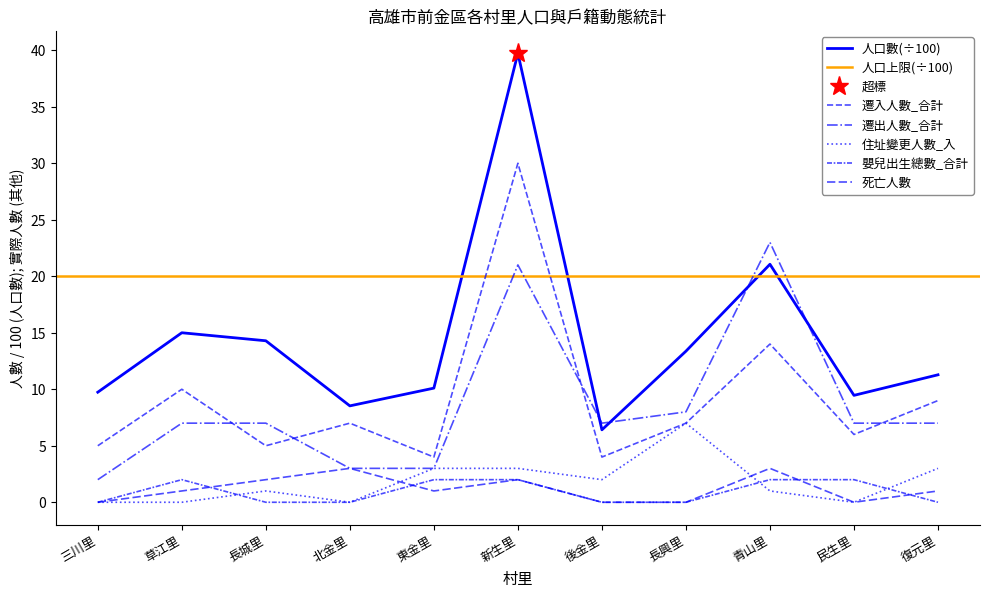

What is the label of the 11th point from the left?

復元里